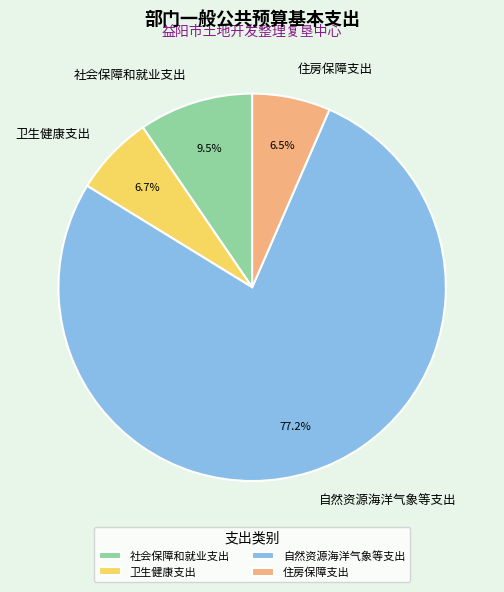

Combined, do 自然资源海洋气象等支出 and 社会保障和就业支出 account for over 50%?

Yes